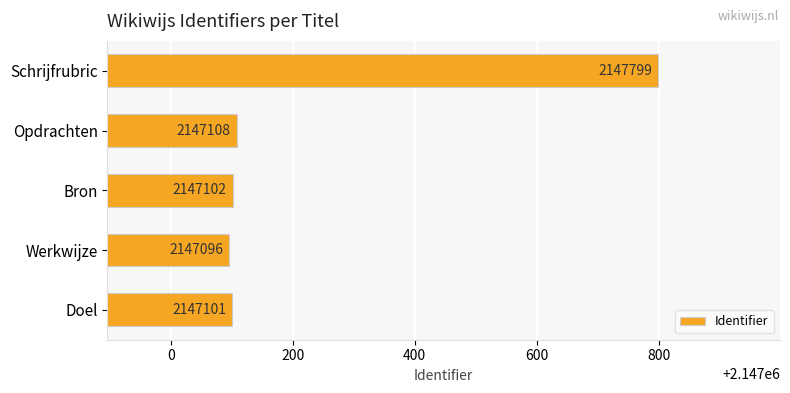

How many bars are there in total?

5